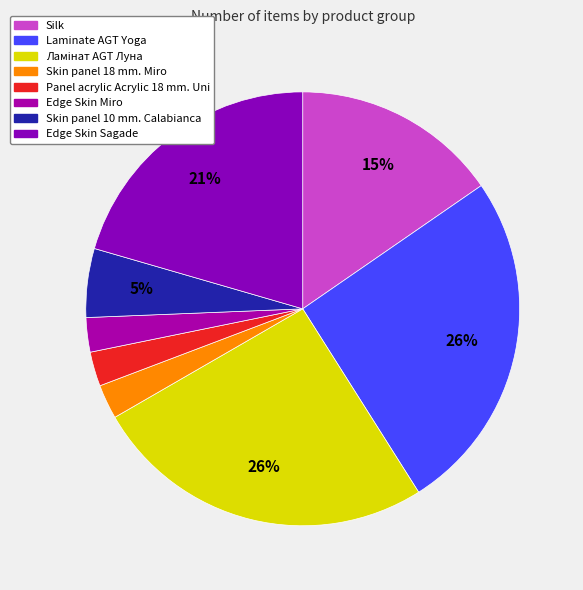

To the nearest percent, what portion does Silk represent?

15%